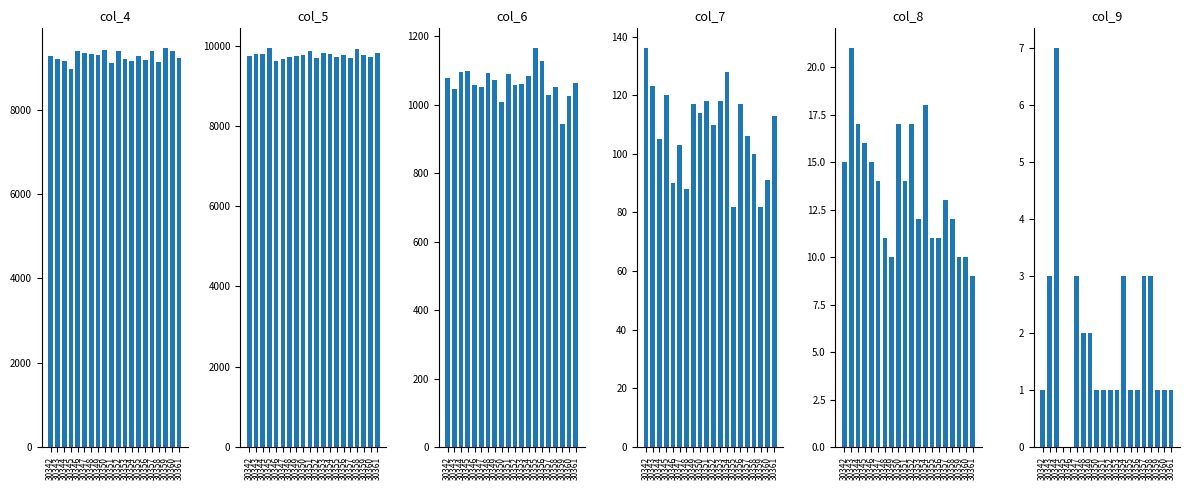

What is the minimum value for col_6?

945